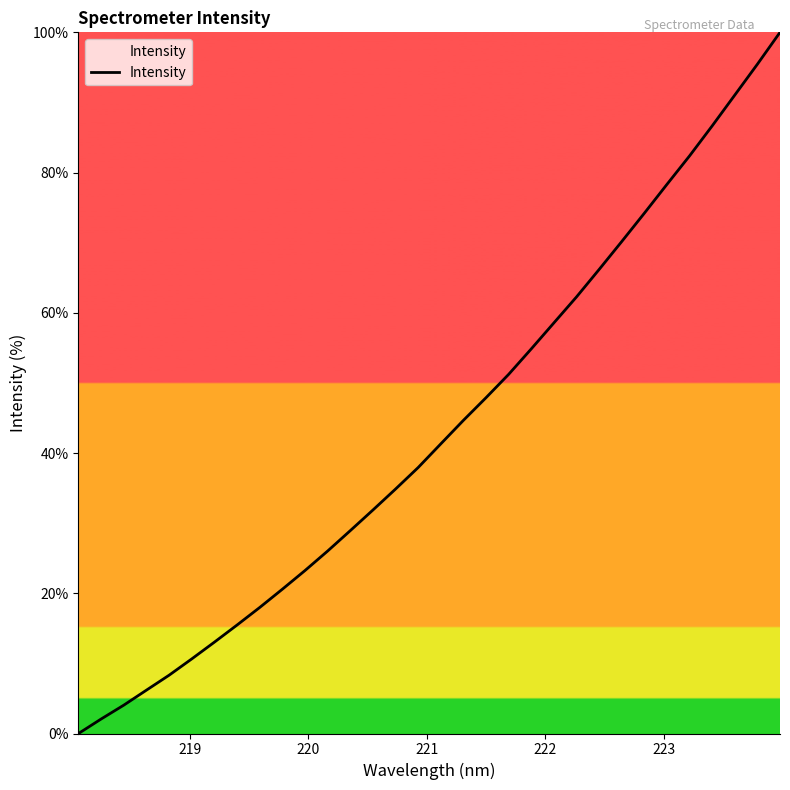

What is the difference between the maximum and minimum values?

100.0